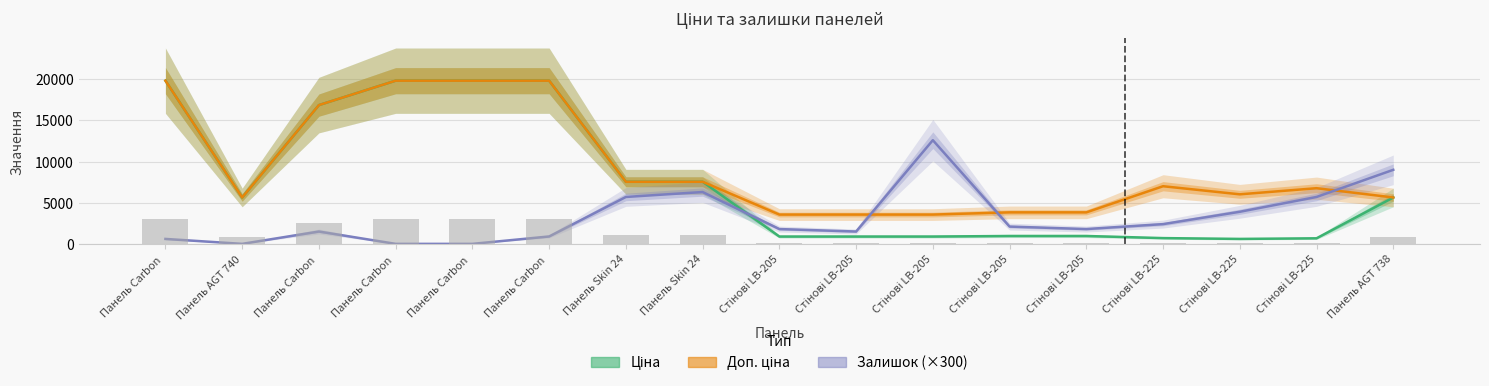

Which series changed the most between Панель Carbon  and Панель Skin 24?

Ціна